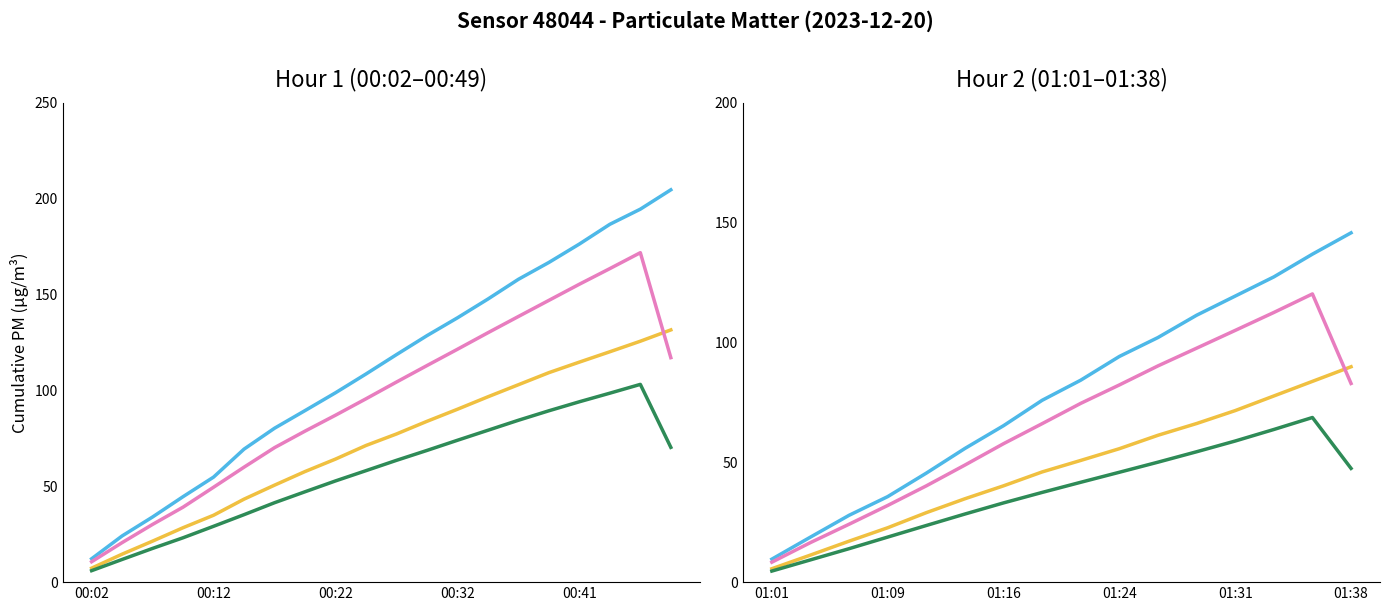

The P2 (cum) series shows 13.4 at 7. True or false?

False